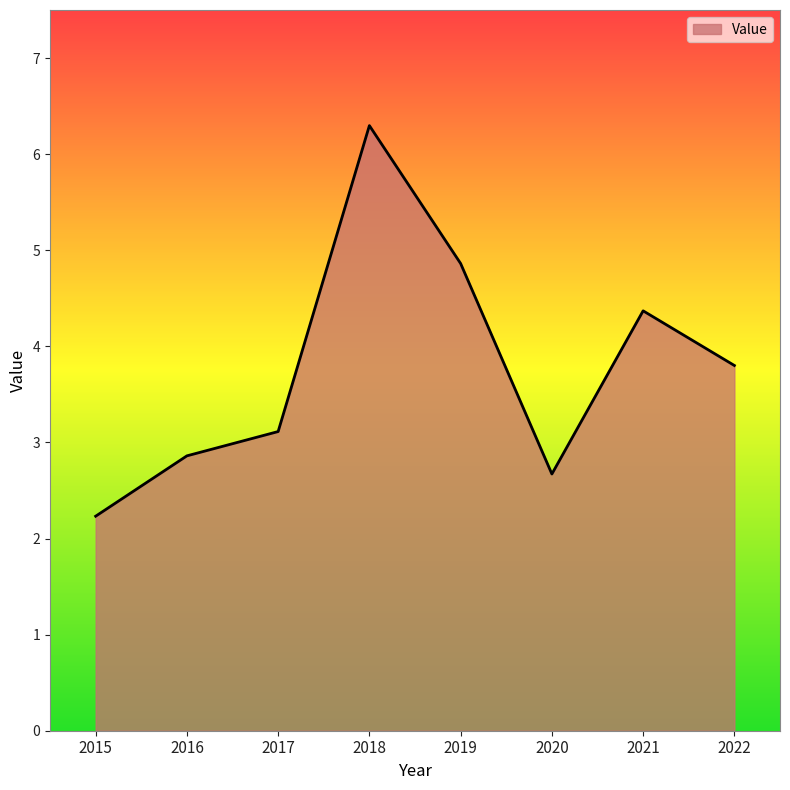

List the labels in order of value, smallest first.

2015, 2020, 2016, 2017, 2022, 2021, 2019, 2018